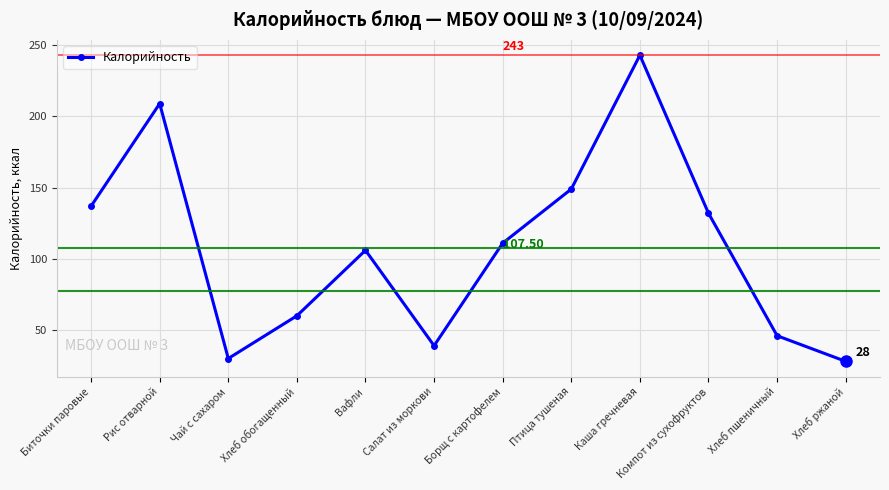

How many points are higher than both their immediate neighbors (excluding endpoints)?

3